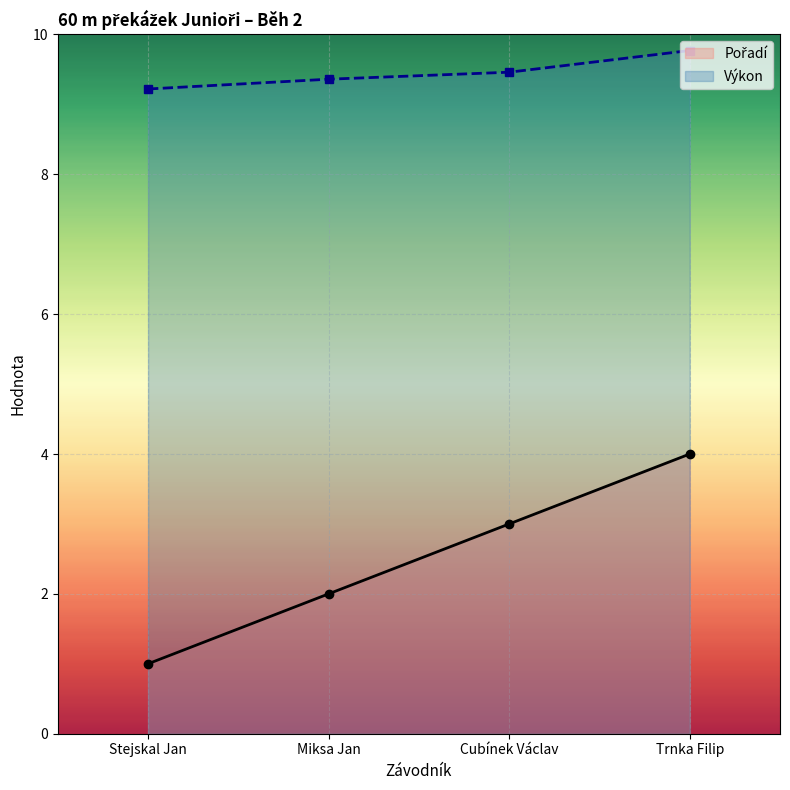

What is the maximum value shown in the chart?

9.8